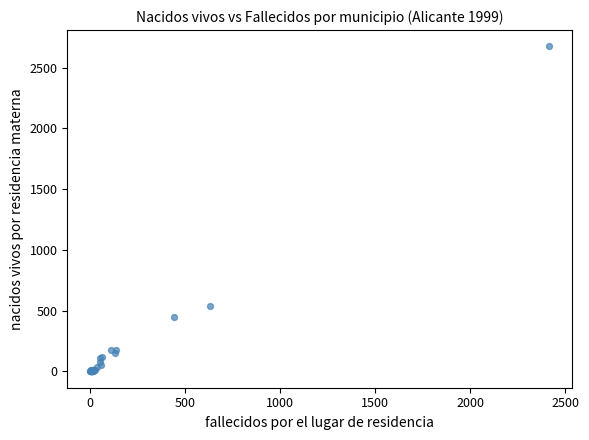

What Y value in the scatter plot is closest to 1337?

536